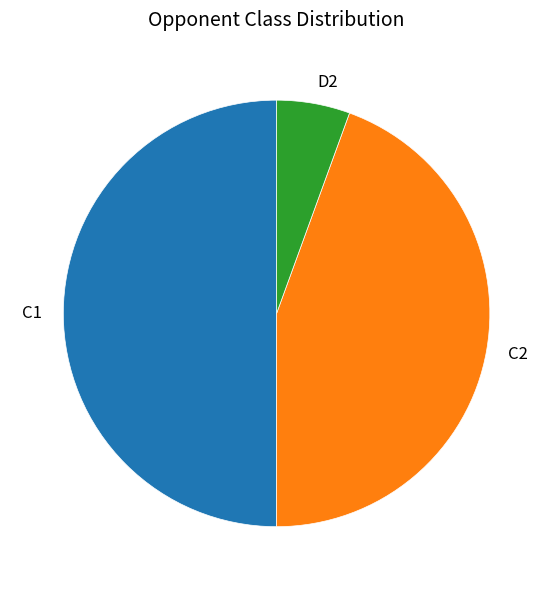

Count the number of slices in the pie.

3